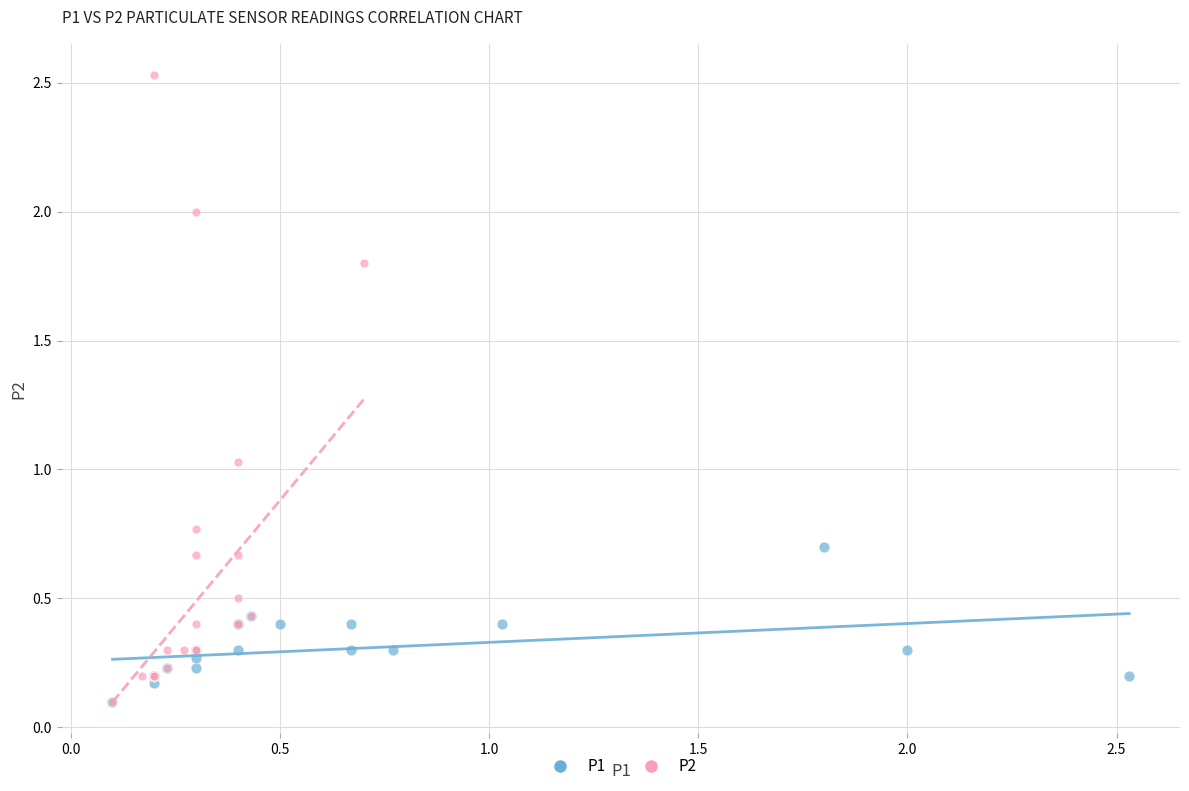

Which series has the largest Y range (max minus min)?

P2